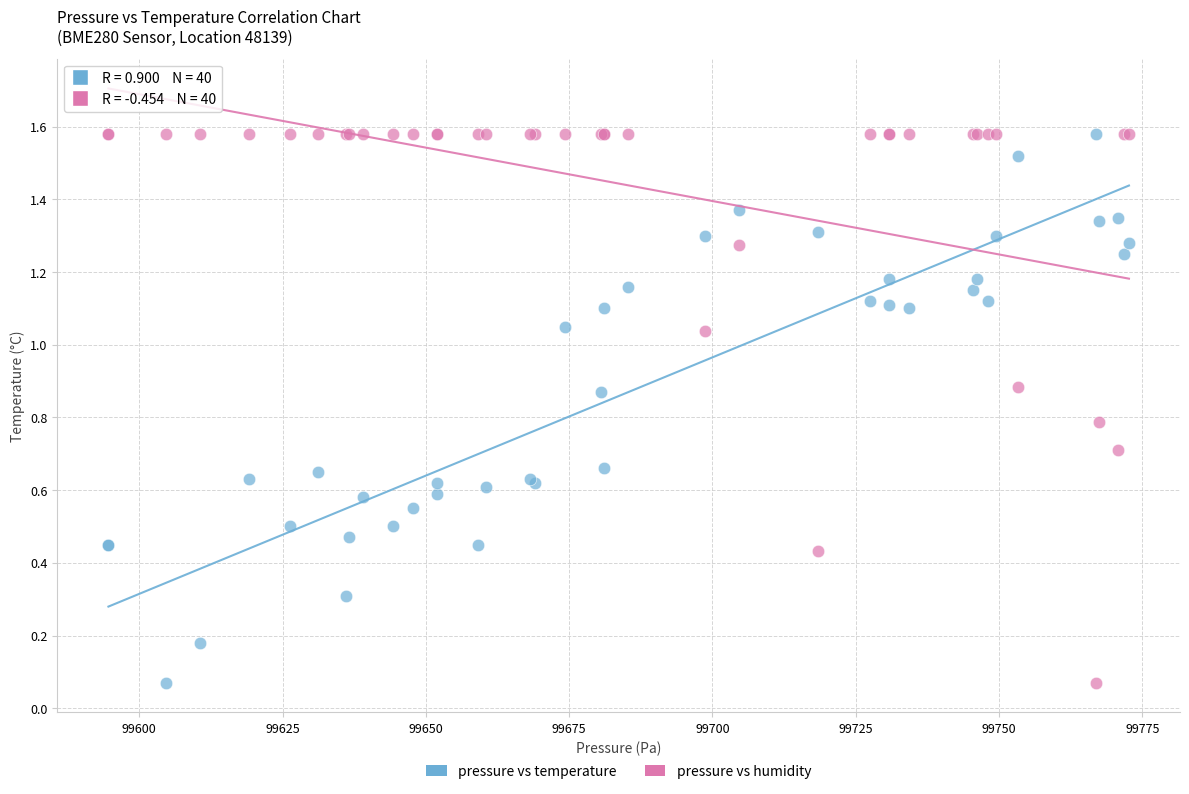

What are all the series names shown in the legend?

pressure vs temperature, pressure vs humidity